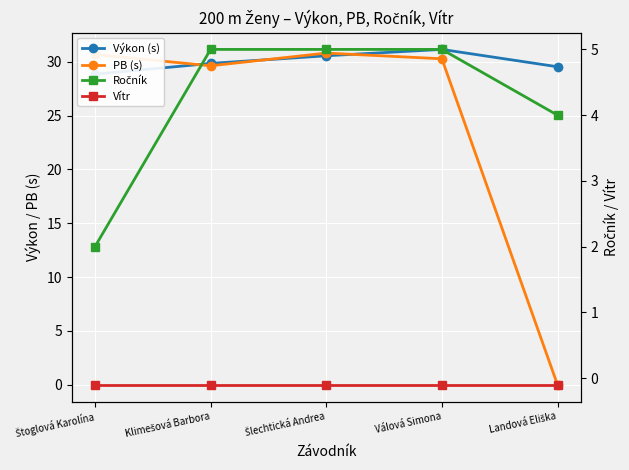

What is the label of the 1st point from the left?

Štoglová Karolína